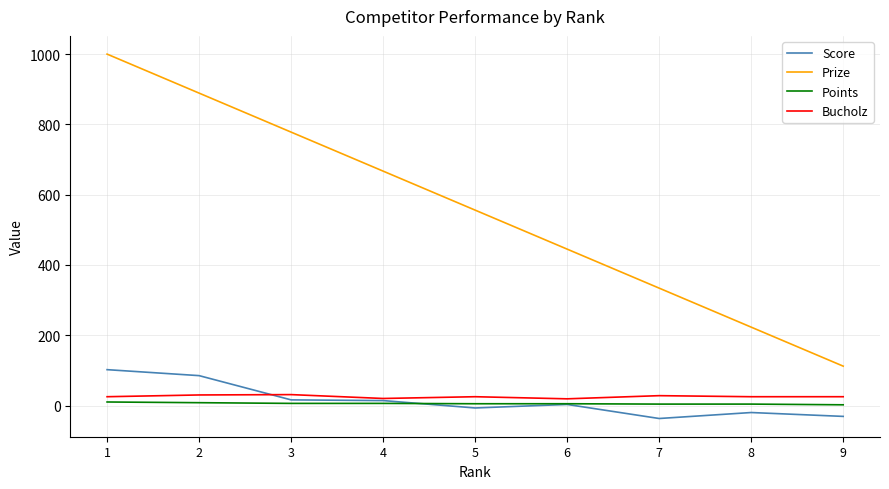

What is the smallest value displayed?

-37